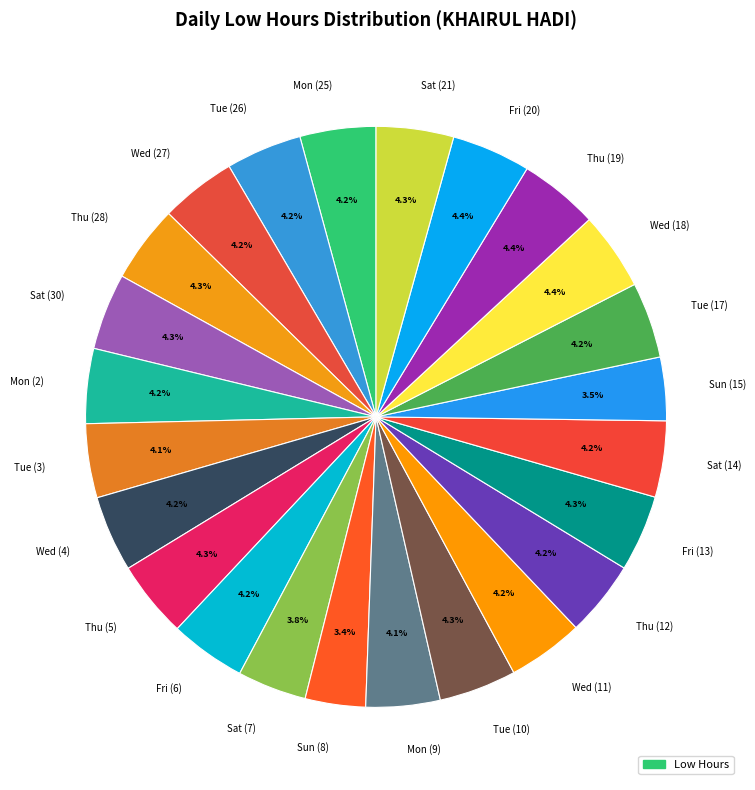

How many slices are in this pie chart?

24